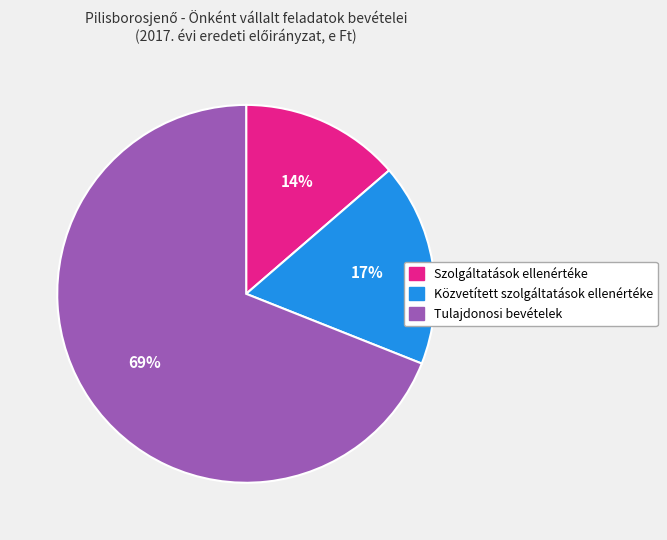

Count the number of slices in the pie.

3